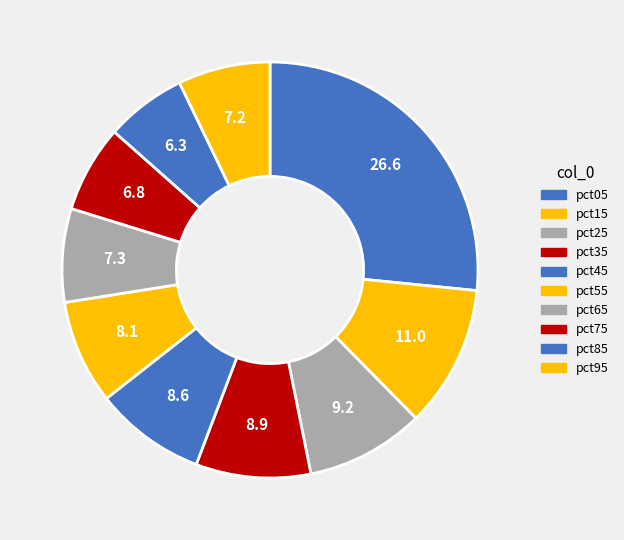

What is the smallest slice in the pie chart?

pct85